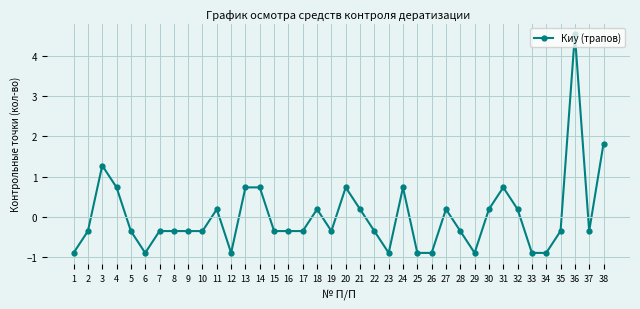

Is this an area chart (filled region under the line)?

No